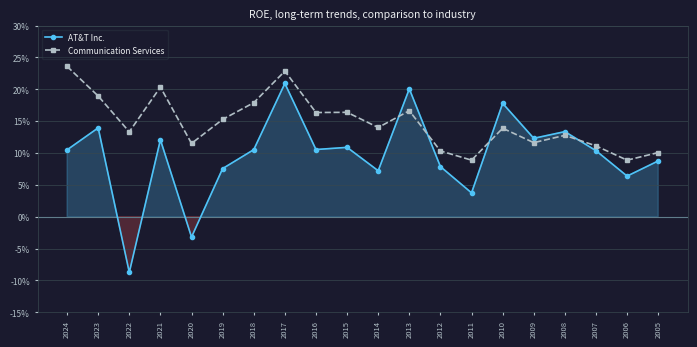

Reading left to right, list all the values displayed in this chart.

AT&T Inc.: 0.1	0.1	-0.1	0.1	-0.0	0.1	0.1	0.2	0.1	0.1	0.1	0.2	0.1	0.0	0.2	0.1	0.1	0.1	0.1	0.1
Communication Services: 0.2	0.2	0.1	0.2	0.1	0.2	0.2	0.2	0.2	0.2	0.1	0.2	0.1	0.1	0.1	0.1	0.1	0.1	0.1	0.1